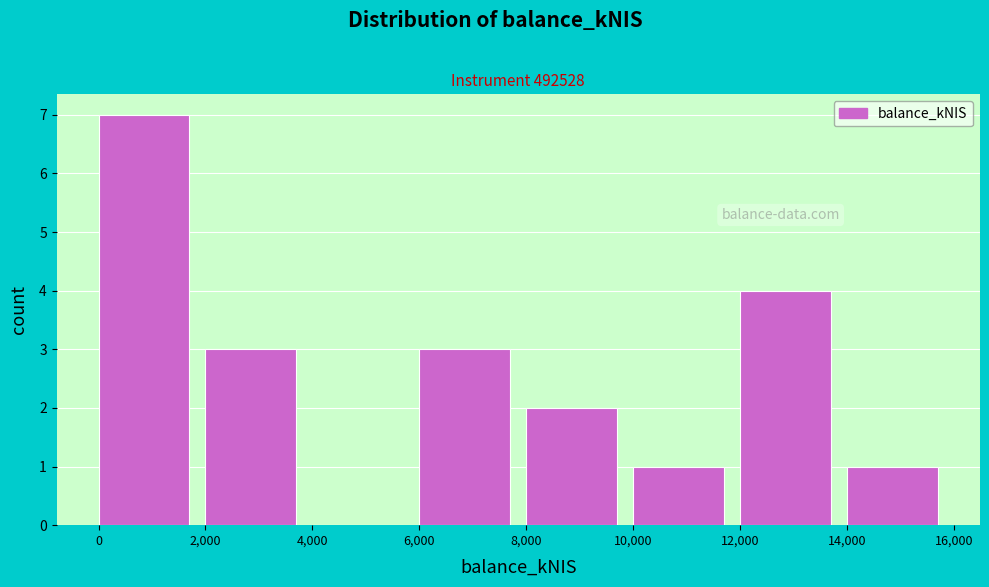

Reading left to right, transcribe this chart: for each bar, give the range it covers on the x-axis and its height. The values are not printed on the chart, so give them approximately, as read against the axis.

0 to 2,000: 7
2,000 to 4,000: 3
4,000 to 6,000: 0
6,000 to 8,000: 3
8,000 to 10,000: 2
10,000 to 12,000: 1
12,000 to 14,000: 4
14,000 to 16,000: 1